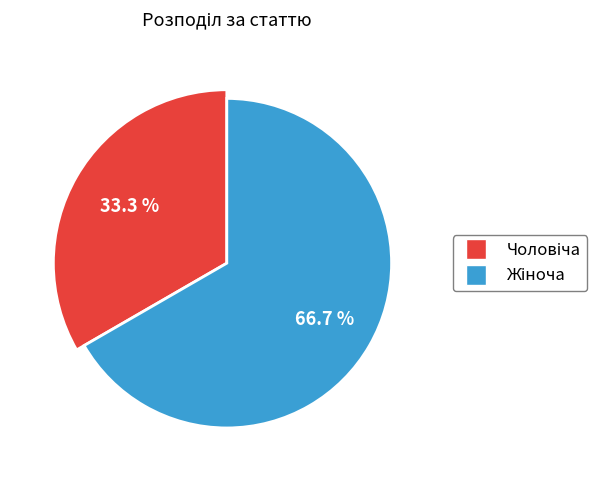

The Чоловіча slice represents 40% of the pie. True or false?

False